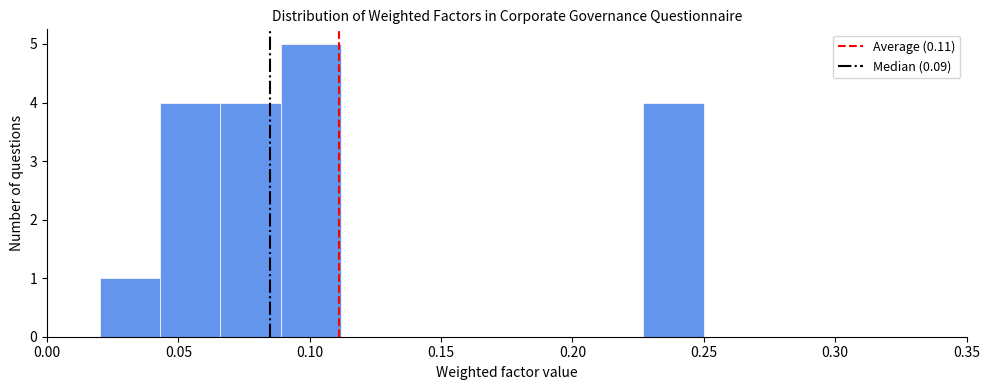

Reading left to right, list every bar in this chart as the range it spans on the x-axis followed by its height. Neither the bar edges nor the heights are printed on the chart, so give them approximately, as read against the axes.

0.020 to 0.043: 1
0.043 to 0.066: 4
0.066 to 0.089: 4
0.089 to 0.112: 5
0.112 to 0.135: 0
0.135 to 0.158: 0
0.158 to 0.181: 0
0.181 to 0.204: 0
0.204 to 0.227: 0
0.227 to 0.250: 4